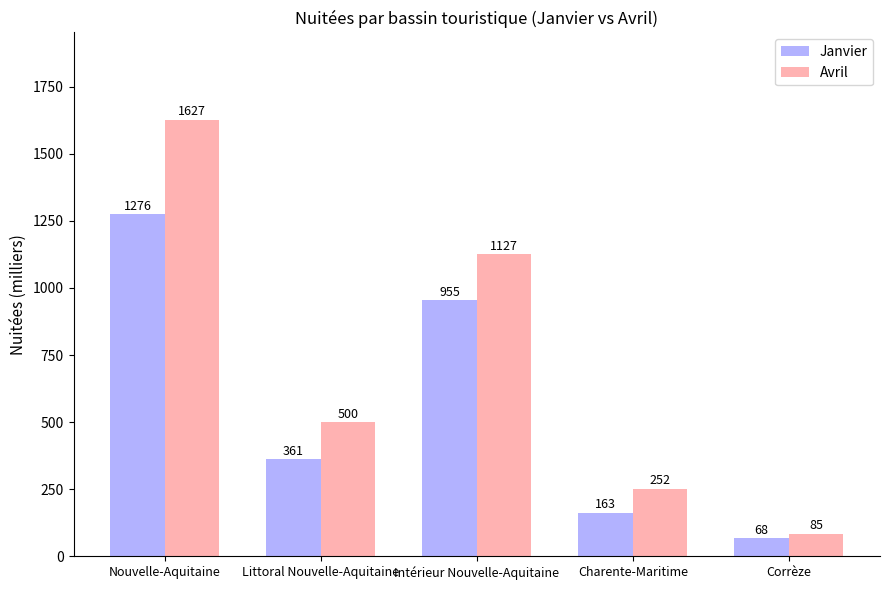

At which label is Janvier closest to 672?

Intérieur Nouvelle-Aquitaine